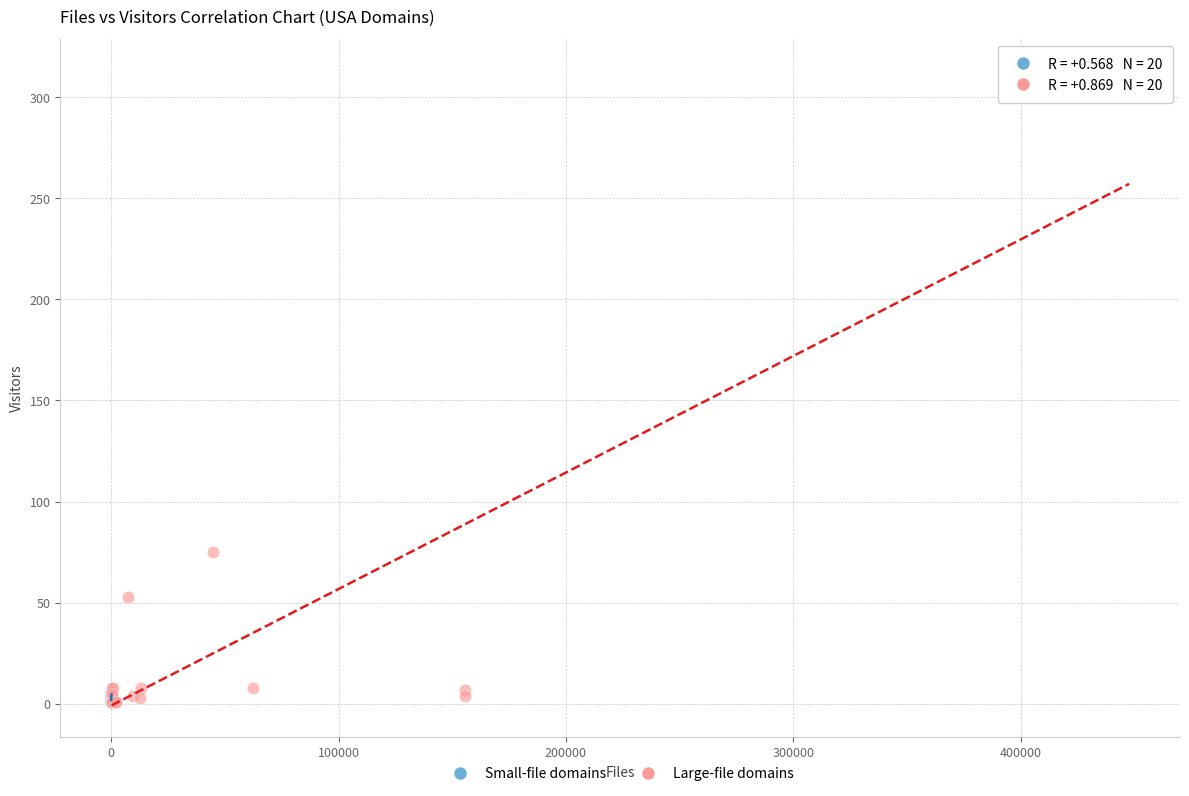

Which series has the largest Y range (max minus min)?

Large-file domains